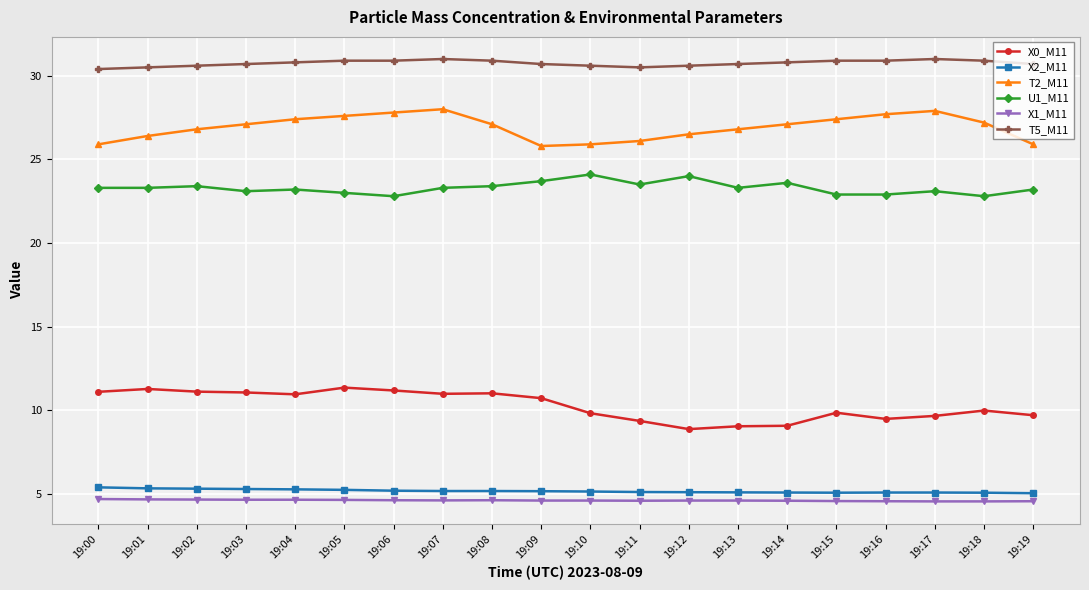

What is the sum of all X2_M11 values?

103.6